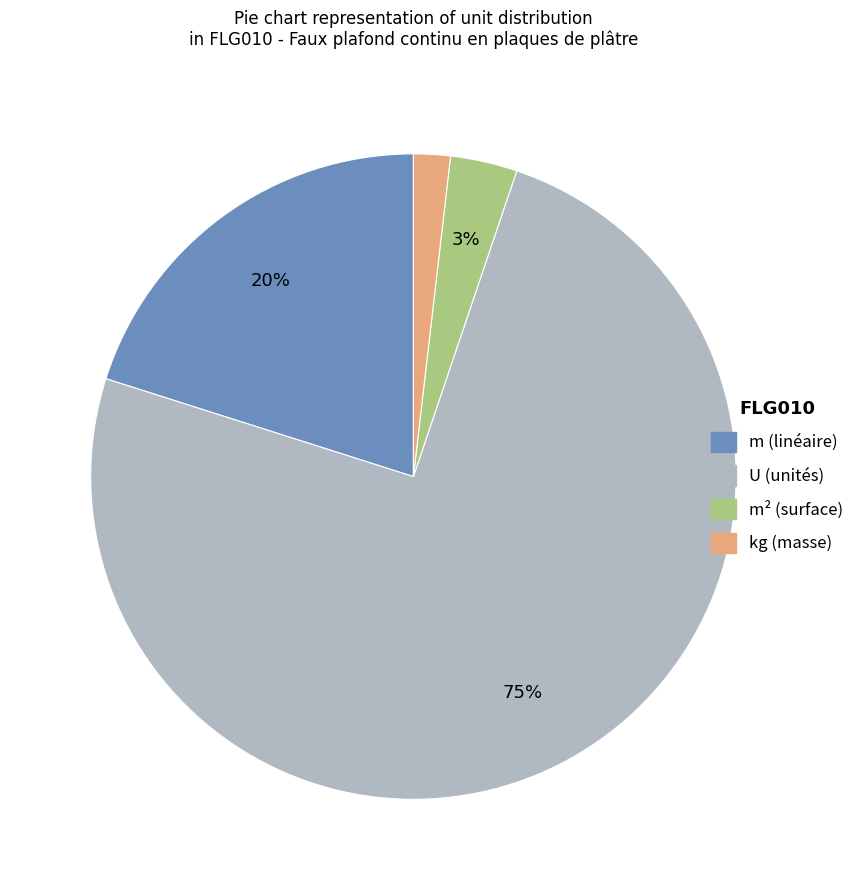

To the nearest percent, what is the difference between the largest and smallest slice percentages?

73%